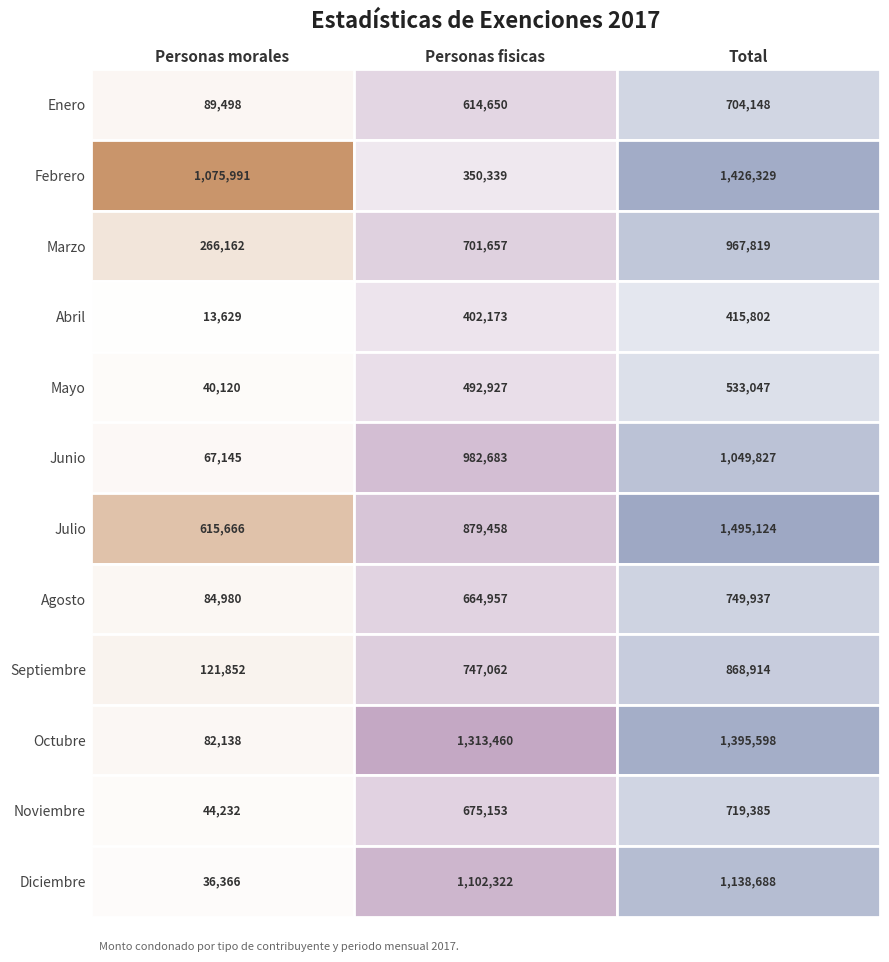

Reading left to right, transcribe all the data shown in this chart.

Personas morales: 89498.1	1075990.8	266162.1	13628.9	40120.0	67144.8	615665.7	84980.2	121851.6	82138.4	44232.0	36366.1
Personas fisicas: 614649.5	350338.7	701656.9	402173.1	492927.2	982682.6	879457.9	664956.7	747062.4	1313460.0	675153.4	1102321.9
Total: 704147.7	1426329.5	967819.0	415802.0	533047.2	1049827.3	1495123.6	749936.9	868914.0	1395598.4	719385.4	1138688.0